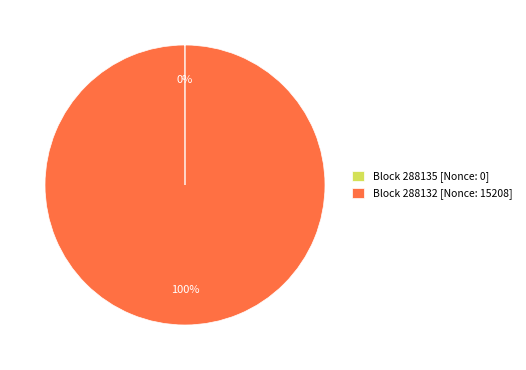

Which slice represents more than half of the pie?

Block 288132 [Nonce: 15208]